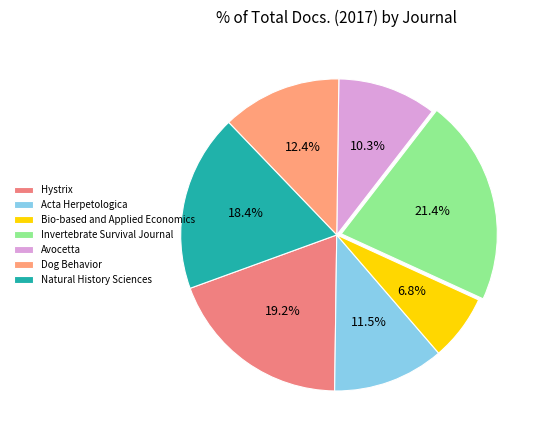

Count the number of slices in the pie.

7